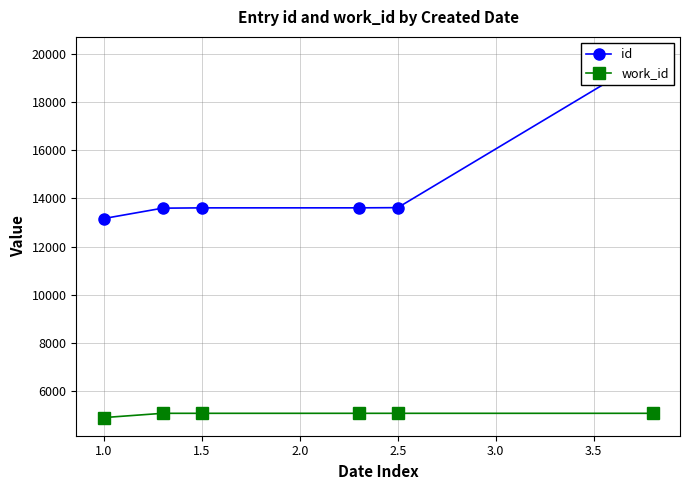

The value of work_id at 1.0 is 4892. True or false?

True